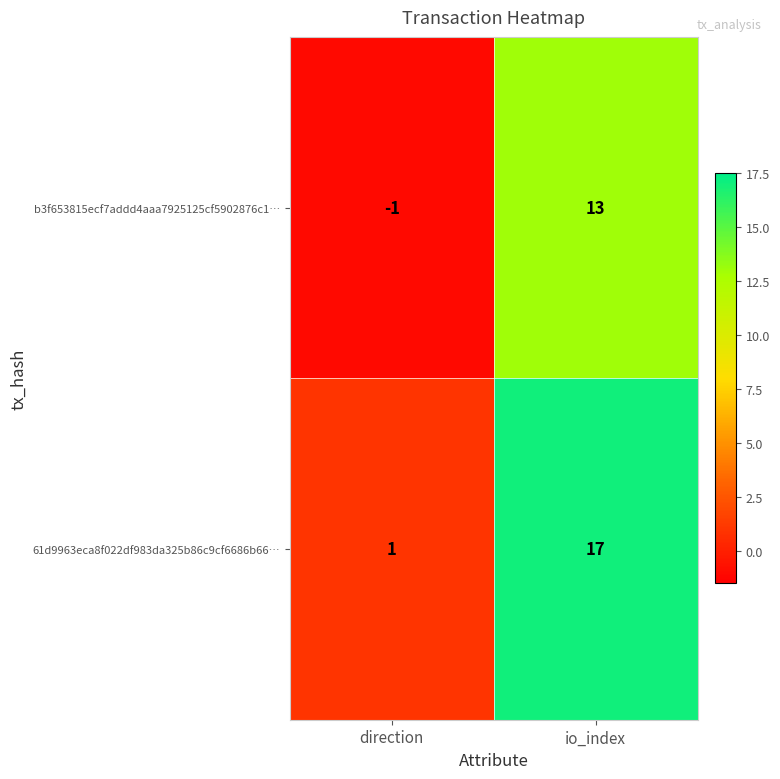

Is it true that 61d9963eca8f022df983da325b86c9cf6686b66… equals 17 at io_index?

True